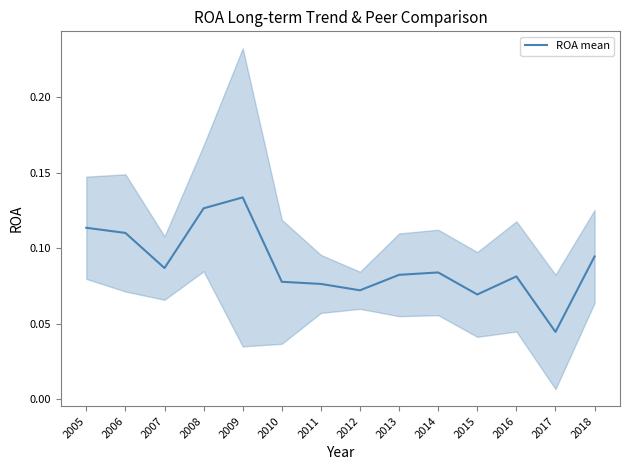

Reading left to right, what are all the values shown in this chart?

0.1	0.1	0.1	0.1	0.1	0.1	0.1	0.1	0.1	0.1	0.1	0.1	0.0	0.1